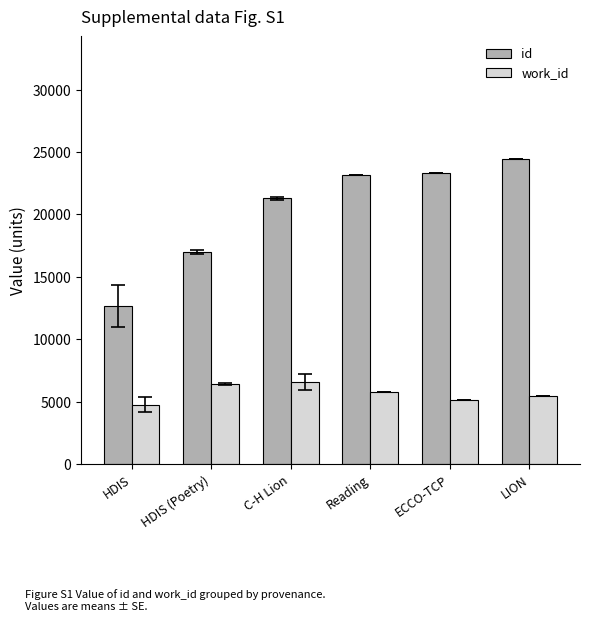

What is the sum of the id values at C-H Lion and HDIS (Poetry)?

38264.0